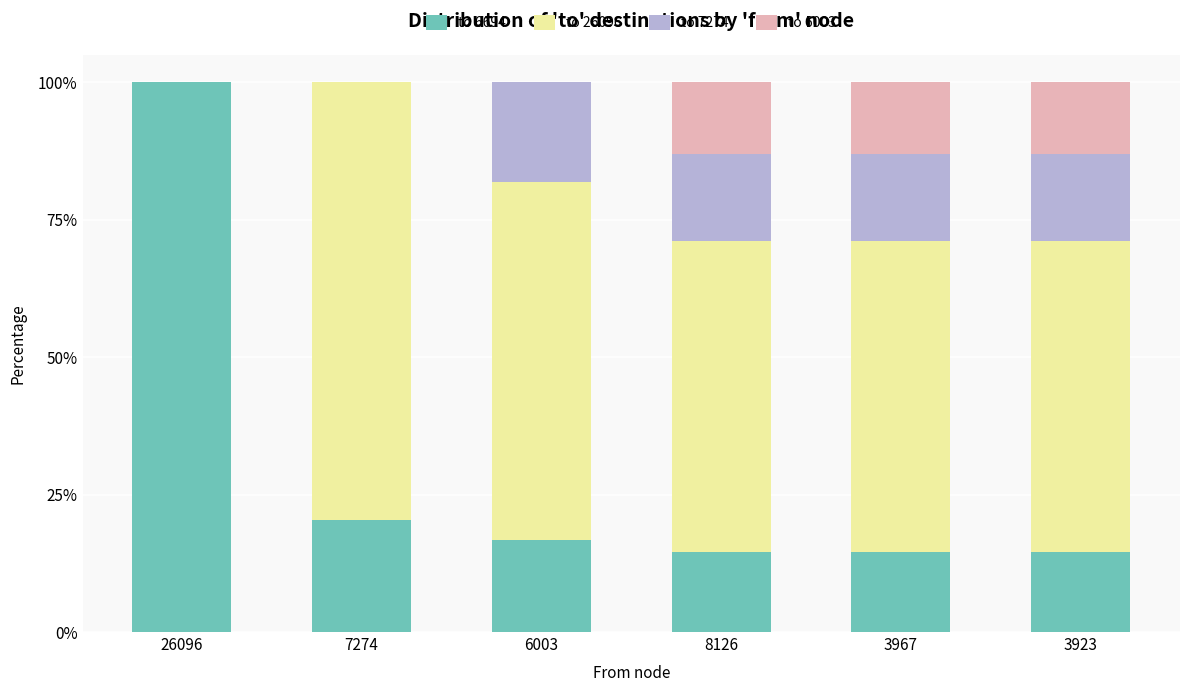

What value does the to 6694 series have at 3967?

14.5